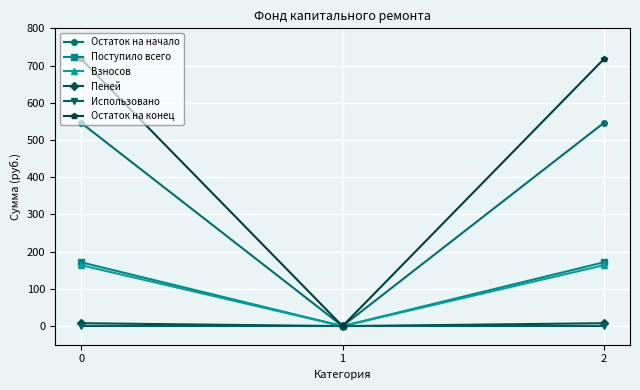

Rank the series at 0 from highest to lowest value.

Остаток на конец, Остаток на начало, Поступило всего, Взносов, Пеней, Использовано